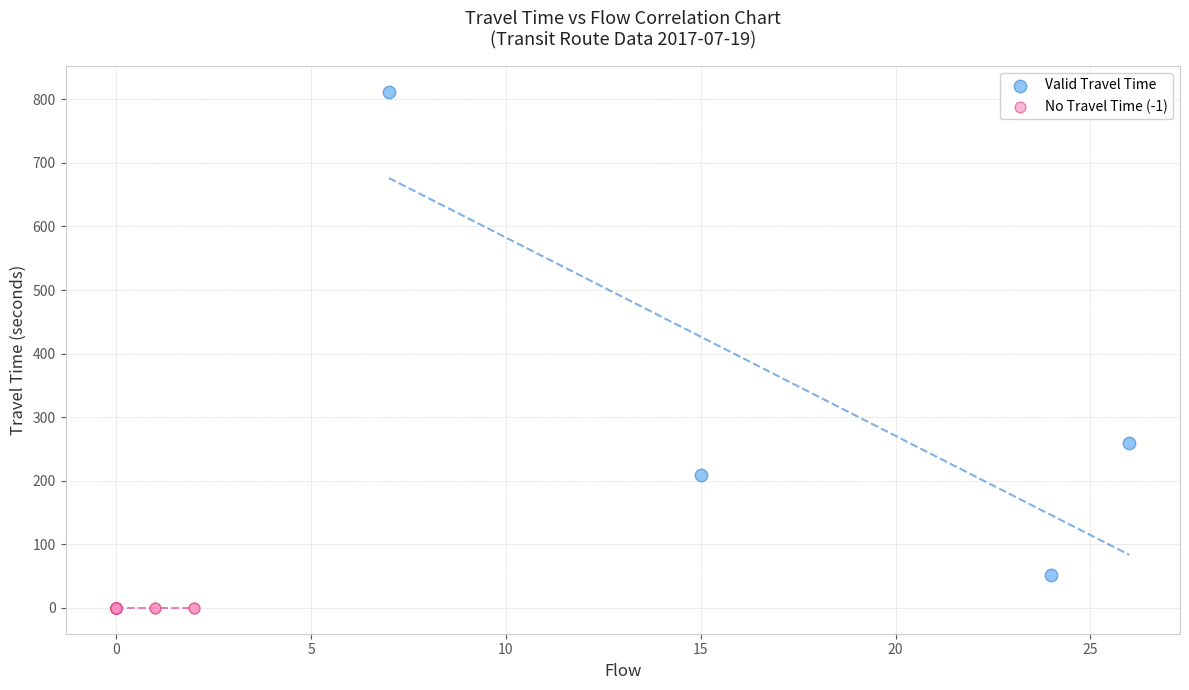

Which series contains the lowest Y value?

No Travel Time (-1)